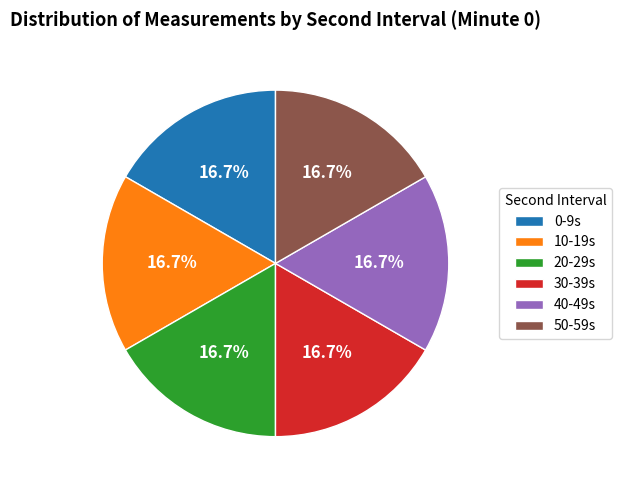

What percentage do 40-49s and 20-29s together represent?

33.3%